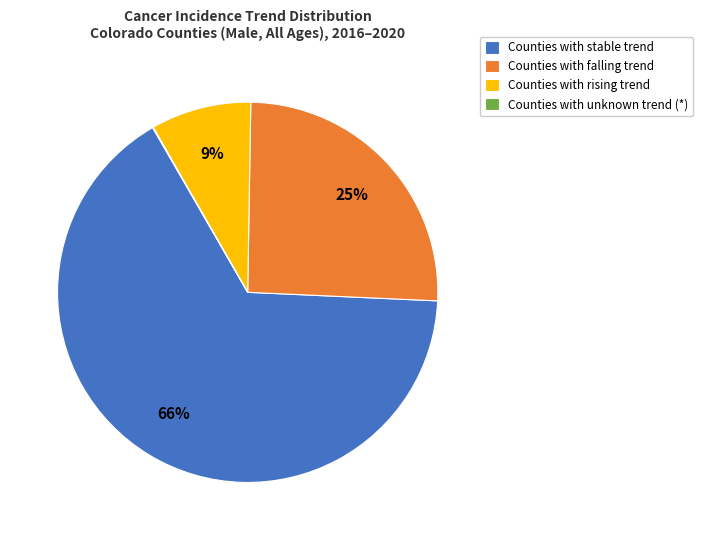

To the nearest percent, what percentage of the pie is Counties with falling trend?

25%